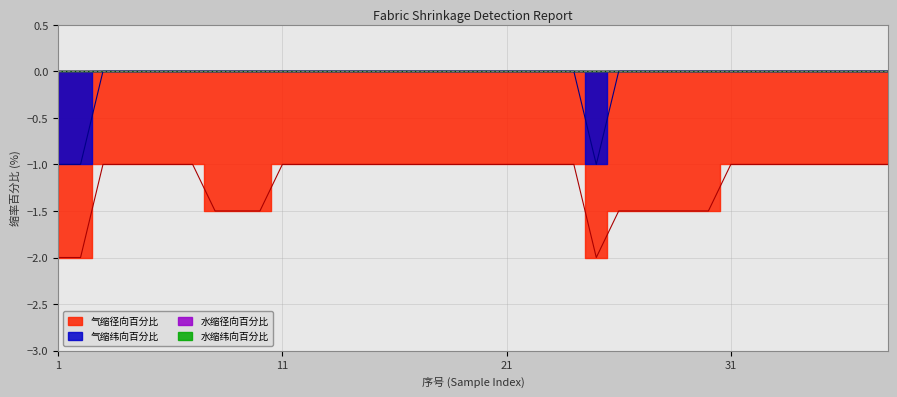

What is the sum of the 气缩径向百分比 values at 9 and 8?

-3.0